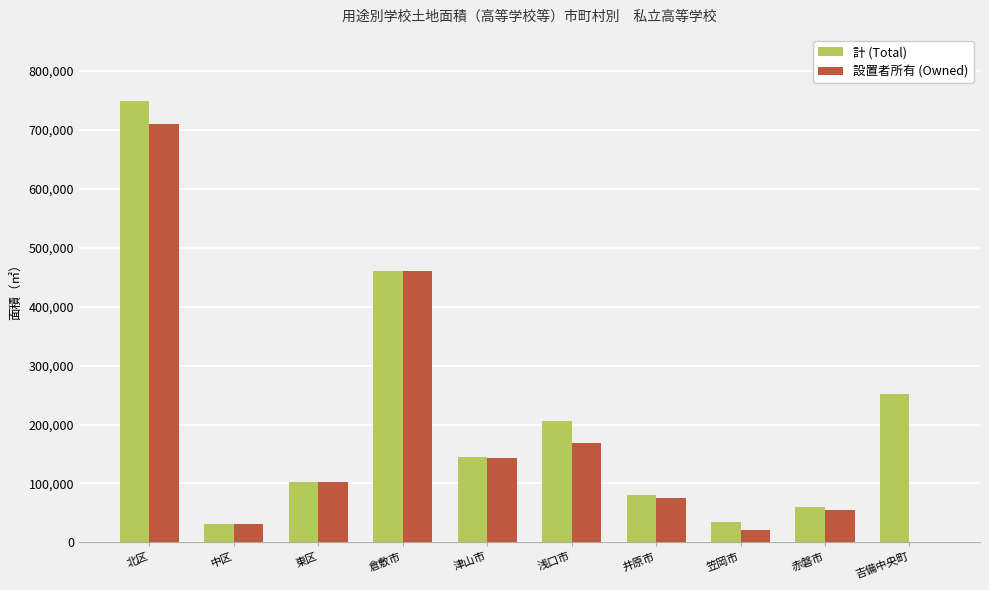

True or false: 計 (Total) has a value of 103244 at 東区.

True